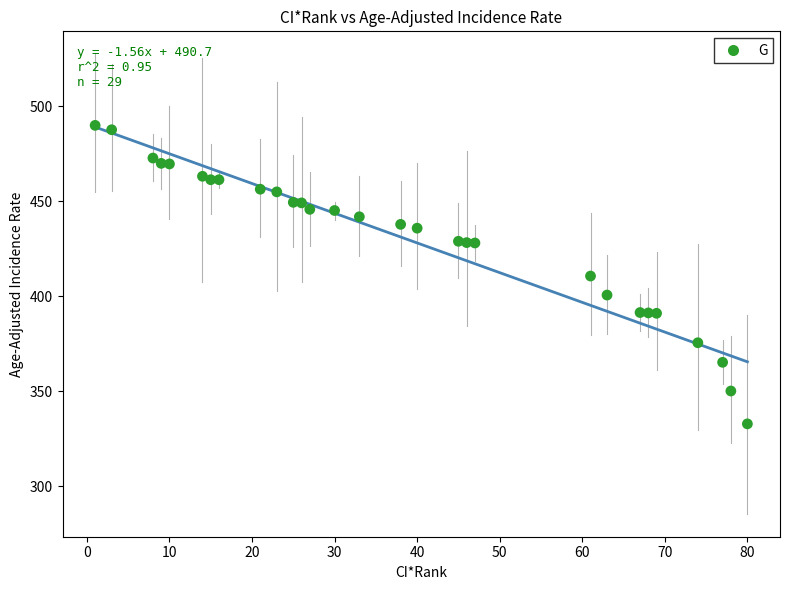

What is the range of Y values (max minus min)?

157.1